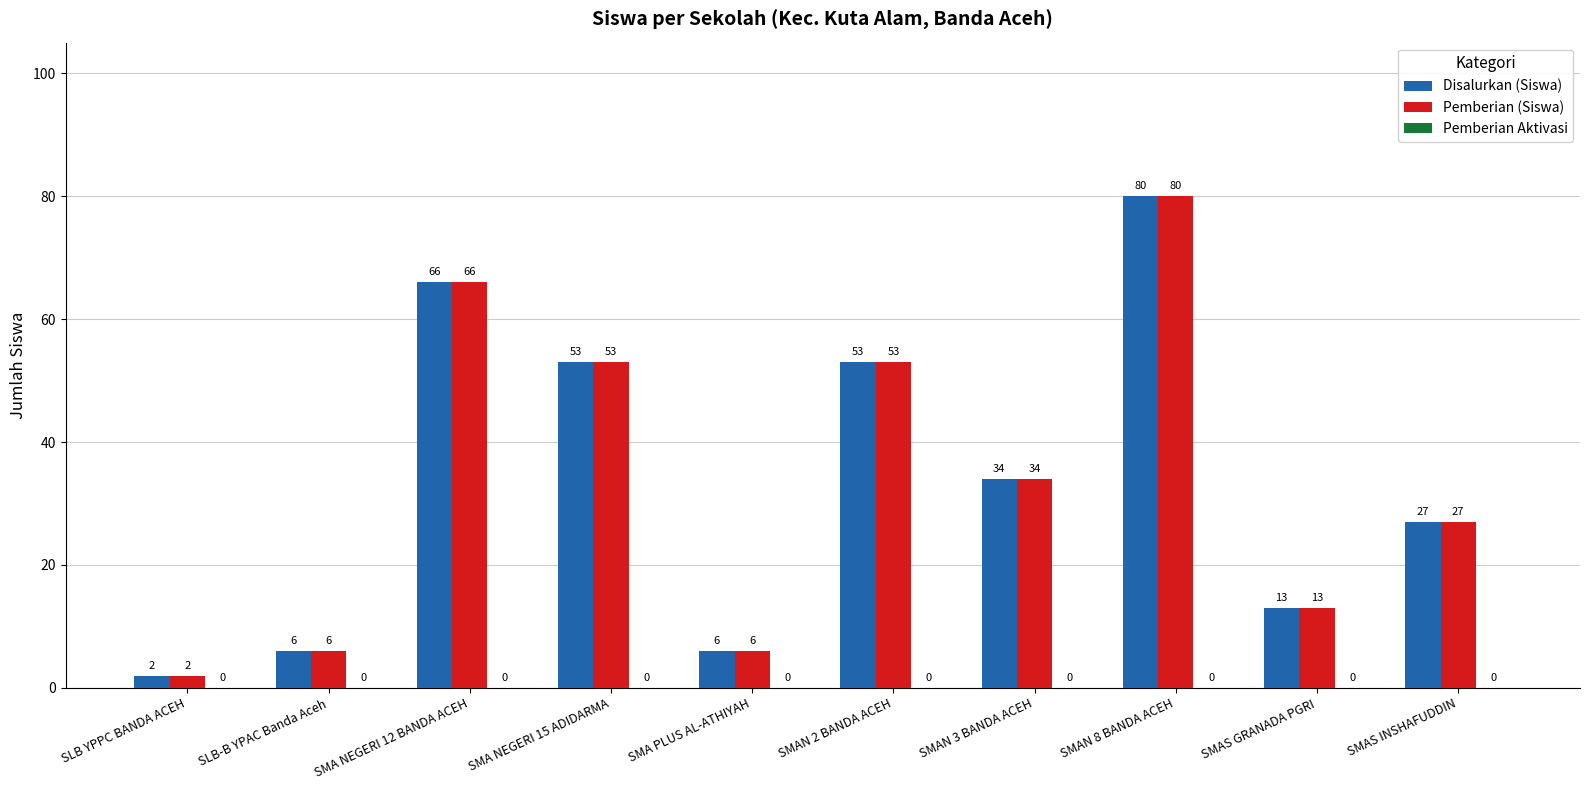

Which label corresponds to the smallest value in the chart?

SLB YPPC BANDA ACEH